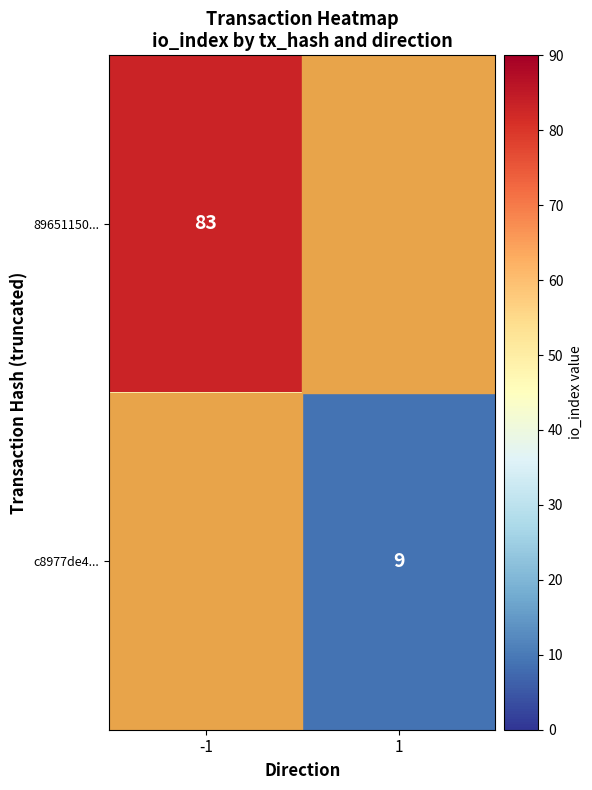

The c8977de4... series shows 9 at 1. True or false?

True